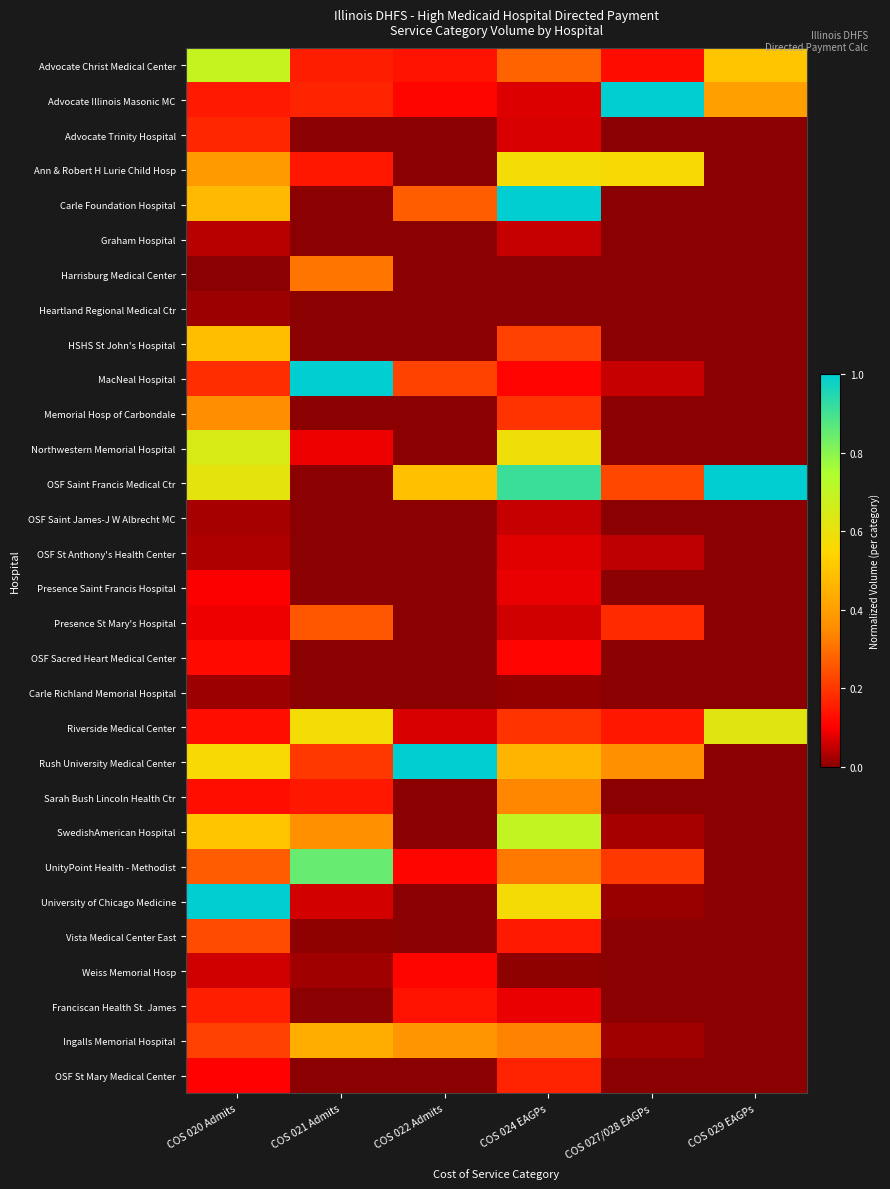

Reading right to left, list all the values displayed in this chart.

Advocate Christ Medical Center: COS 029 EAGPs=0.5	COS 027/028 EAGPs=0.1	COS 024 EAGPs=0.3	COS 022 Admits=0.1	COS 021 Admits=0.2	COS 020 Admits=0.7
Advocate Illinois Masonic MC: COS 029 EAGPs=0.4	COS 027/028 EAGPs=1.0	COS 024 EAGPs=0.1	COS 022 Admits=0.1	COS 021 Admits=0.2	COS 020 Admits=0.1
Advocate Trinity Hospital: COS 029 EAGPs=0.0	COS 027/028 EAGPs=0.0	COS 024 EAGPs=0.1	COS 022 Admits=0.0	COS 021 Admits=0.0	COS 020 Admits=0.2
Ann & Robert H Lurie Child Hosp: COS 029 EAGPs=0.0	COS 027/028 EAGPs=0.6	COS 024 EAGPs=0.6	COS 022 Admits=0.0	COS 021 Admits=0.1	COS 020 Admits=0.4
Carle Foundation Hospital: COS 029 EAGPs=0.0	COS 027/028 EAGPs=0.0	COS 024 EAGPs=1.0	COS 022 Admits=0.3	COS 021 Admits=0.0	COS 020 Admits=0.5
Graham Hospital: COS 029 EAGPs=0.0	COS 027/028 EAGPs=0.0	COS 024 EAGPs=0.1	COS 022 Admits=0.0	COS 021 Admits=0.0	COS 020 Admits=0.0
Harrisburg Medical Center: COS 029 EAGPs=0.0	COS 027/028 EAGPs=0.0	COS 024 EAGPs=0.0	COS 022 Admits=0.0	COS 021 Admits=0.3	COS 020 Admits=0.0
Heartland Regional Medical Ctr: COS 029 EAGPs=0.0	COS 027/028 EAGPs=0.0	COS 024 EAGPs=0.0	COS 022 Admits=0.0	COS 021 Admits=0.0	COS 020 Admits=0.0
HSHS St John's Hospital: COS 029 EAGPs=0.0	COS 027/028 EAGPs=0.0	COS 024 EAGPs=0.2	COS 022 Admits=0.0	COS 021 Admits=0.0	COS 020 Admits=0.5
MacNeal Hospital: COS 029 EAGPs=0.0	COS 027/028 EAGPs=0.1	COS 024 EAGPs=0.1	COS 022 Admits=0.2	COS 021 Admits=1.0	COS 020 Admits=0.2
Memorial Hosp of Carbondale: COS 029 EAGPs=0.0	COS 027/028 EAGPs=0.0	COS 024 EAGPs=0.2	COS 022 Admits=0.0	COS 021 Admits=0.0	COS 020 Admits=0.4
Northwestern Memorial Hospital: COS 029 EAGPs=0.0	COS 027/028 EAGPs=0.0	COS 024 EAGPs=0.6	COS 022 Admits=0.0	COS 021 Admits=0.1	COS 020 Admits=0.6
OSF Saint Francis Medical Ctr: COS 029 EAGPs=1.0	COS 027/028 EAGPs=0.2	COS 024 EAGPs=0.9	COS 022 Admits=0.5	COS 021 Admits=0.0	COS 020 Admits=0.6
OSF Saint James-J W Albrecht MC: COS 029 EAGPs=0.0	COS 027/028 EAGPs=0.0	COS 024 EAGPs=0.1	COS 022 Admits=0.0	COS 021 Admits=0.0	COS 020 Admits=0.0
OSF St Anthony's Health Center: COS 029 EAGPs=0.0	COS 027/028 EAGPs=0.0	COS 024 EAGPs=0.1	COS 022 Admits=0.0	COS 021 Admits=0.0	COS 020 Admits=0.0
Presence Saint Francis Hospital: COS 029 EAGPs=0.0	COS 027/028 EAGPs=0.0	COS 024 EAGPs=0.1	COS 022 Admits=0.0	COS 021 Admits=0.0	COS 020 Admits=0.1
Presence St Mary's Hospital: COS 029 EAGPs=0.0	COS 027/028 EAGPs=0.2	COS 024 EAGPs=0.1	COS 022 Admits=0.0	COS 021 Admits=0.3	COS 020 Admits=0.1
OSF Sacred Heart Medical Center: COS 029 EAGPs=0.0	COS 027/028 EAGPs=0.0	COS 024 EAGPs=0.1	COS 022 Admits=0.0	COS 021 Admits=0.0	COS 020 Admits=0.1
Carle Richland Memorial Hospital: COS 029 EAGPs=0.0	COS 027/028 EAGPs=0.0	COS 024 EAGPs=0.0	COS 022 Admits=0.0	COS 021 Admits=0.0	COS 020 Admits=0.0
Riverside Medical Center: COS 029 EAGPs=0.6	COS 027/028 EAGPs=0.1	COS 024 EAGPs=0.2	COS 022 Admits=0.1	COS 021 Admits=0.6	COS 020 Admits=0.1
Rush University Medical Center: COS 029 EAGPs=0.0	COS 027/028 EAGPs=0.4	COS 024 EAGPs=0.5	COS 022 Admits=1.0	COS 021 Admits=0.2	COS 020 Admits=0.6
Sarah Bush Lincoln Health Ctr: COS 029 EAGPs=0.0	COS 027/028 EAGPs=0.0	COS 024 EAGPs=0.3	COS 022 Admits=0.0	COS 021 Admits=0.1	COS 020 Admits=0.1
SwedishAmerican Hospital: COS 029 EAGPs=0.0	COS 027/028 EAGPs=0.0	COS 024 EAGPs=0.7	COS 022 Admits=0.0	COS 021 Admits=0.4	COS 020 Admits=0.5
UnityPoint Health - Methodist: COS 029 EAGPs=0.0	COS 027/028 EAGPs=0.2	COS 024 EAGPs=0.3	COS 022 Admits=0.1	COS 021 Admits=0.8	COS 020 Admits=0.3
University of Chicago Medicine: COS 029 EAGPs=0.0	COS 027/028 EAGPs=0.0	COS 024 EAGPs=0.6	COS 022 Admits=0.0	COS 021 Admits=0.1	COS 020 Admits=1.0
Vista Medical Center East: COS 029 EAGPs=0.0	COS 027/028 EAGPs=0.0	COS 024 EAGPs=0.1	COS 022 Admits=0.0	COS 021 Admits=0.0	COS 020 Admits=0.2
Weiss Memorial Hosp: COS 029 EAGPs=0.0	COS 027/028 EAGPs=0.0	COS 024 EAGPs=0.0	COS 022 Admits=0.1	COS 021 Admits=0.0	COS 020 Admits=0.1
Franciscan Health St. James: COS 029 EAGPs=0.0	COS 027/028 EAGPs=0.0	COS 024 EAGPs=0.1	COS 022 Admits=0.1	COS 021 Admits=0.0	COS 020 Admits=0.2
Ingalls Memorial Hospital: COS 029 EAGPs=0.0	COS 027/028 EAGPs=0.0	COS 024 EAGPs=0.3	COS 022 Admits=0.4	COS 021 Admits=0.4	COS 020 Admits=0.2
OSF St Mary Medical Center: COS 029 EAGPs=0.0	COS 027/028 EAGPs=0.0	COS 024 EAGPs=0.2	COS 022 Admits=0.0	COS 021 Admits=0.0	COS 020 Admits=0.1